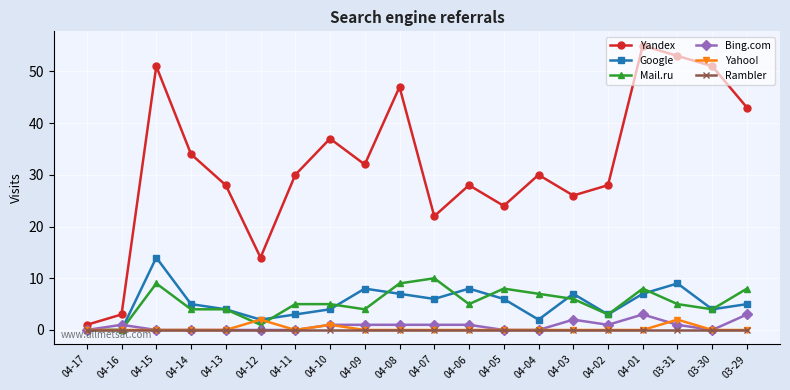

What is the difference between the highest and lowest values at 04-12?

14